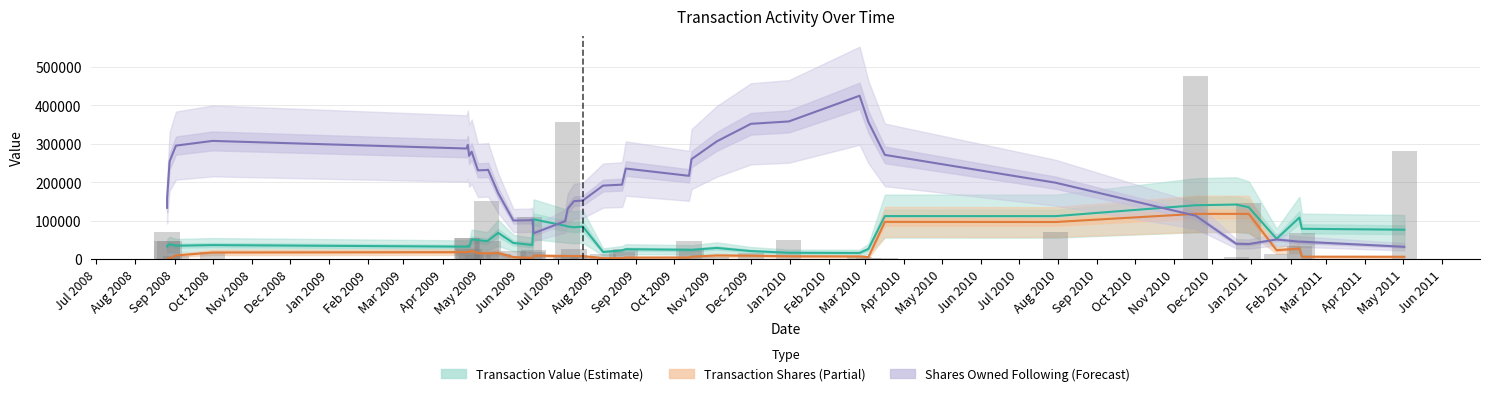

How many distinct data groups are displayed?

3